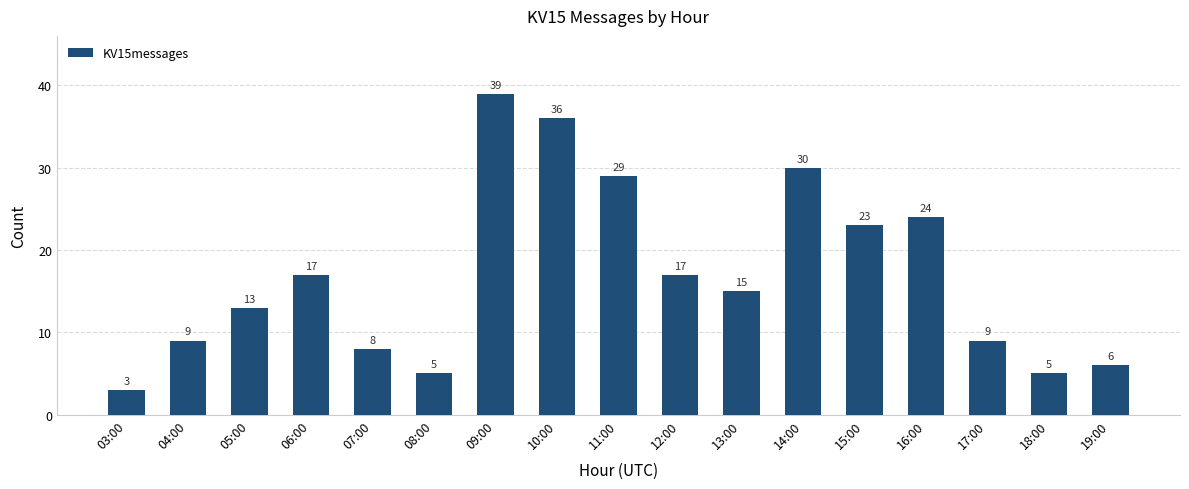

The value at 06:00 is 24. True or false?

False